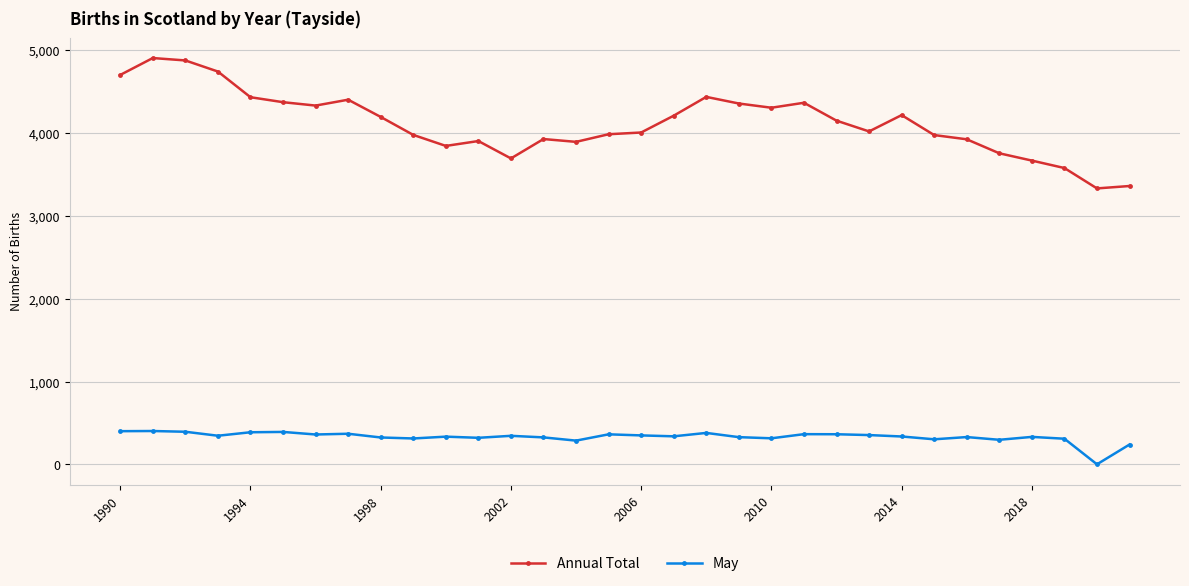

True or false: Annual Total and May cross at least once.

False